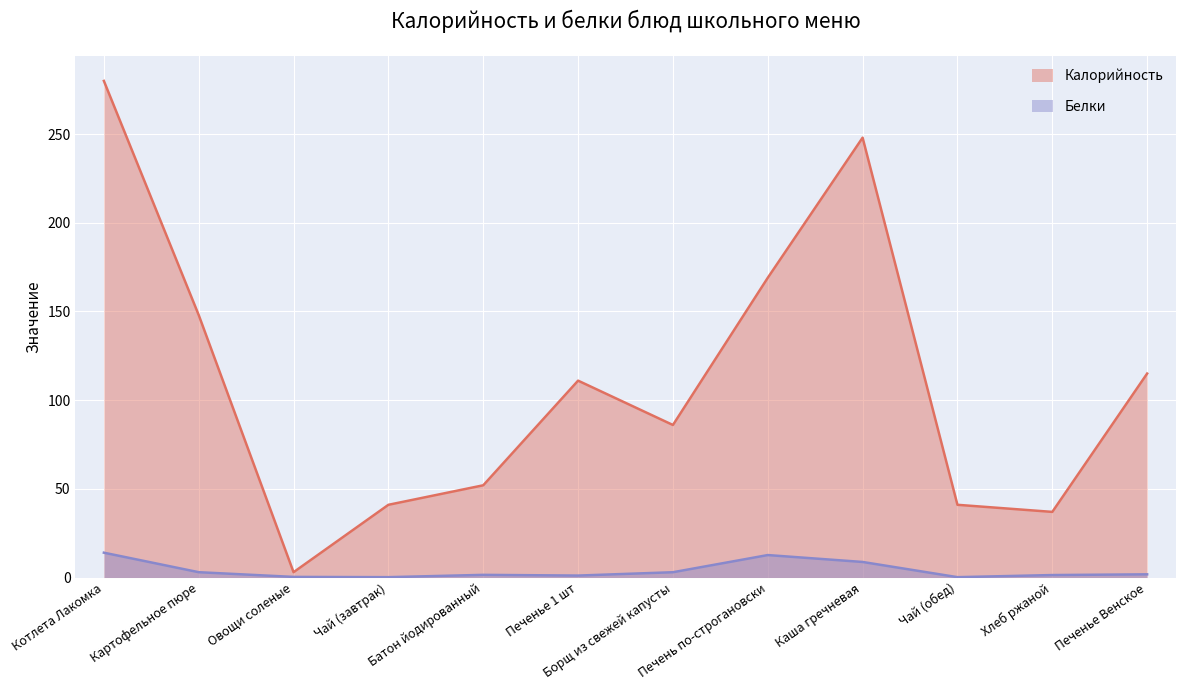

What is the label of the 3rd point from the right?

Чай (обед)